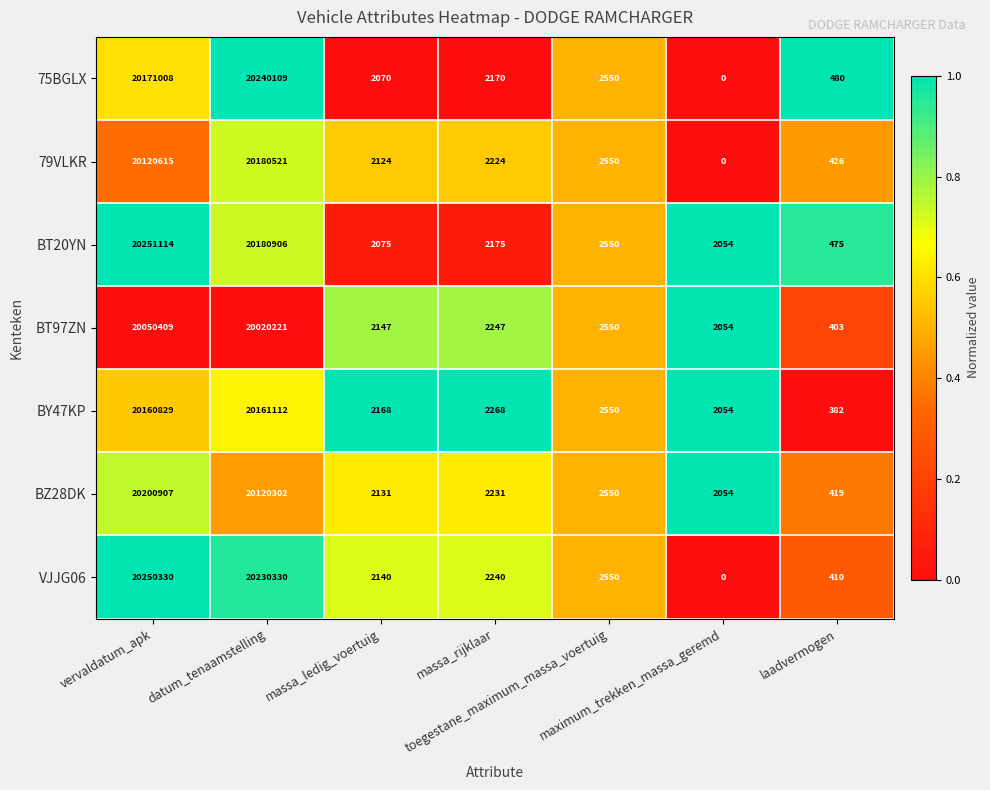

What is the maximum value for BT97ZN?

20050409